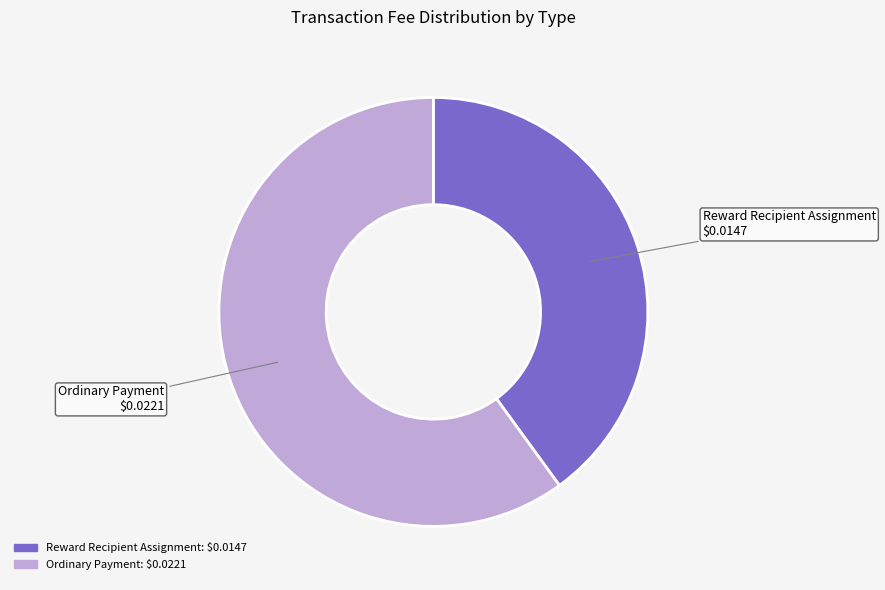

Do Reward Recipient Assignment and Ordinary Payment together represent more than half of the pie?

Yes